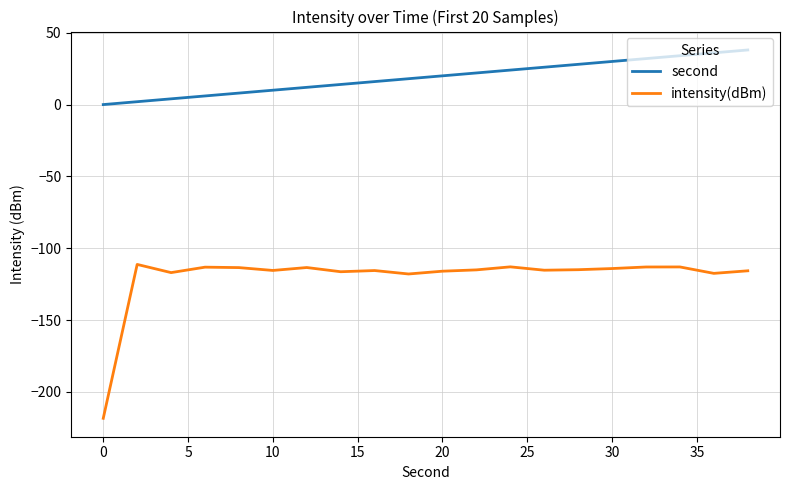

Which series has the largest total across all categories?

second